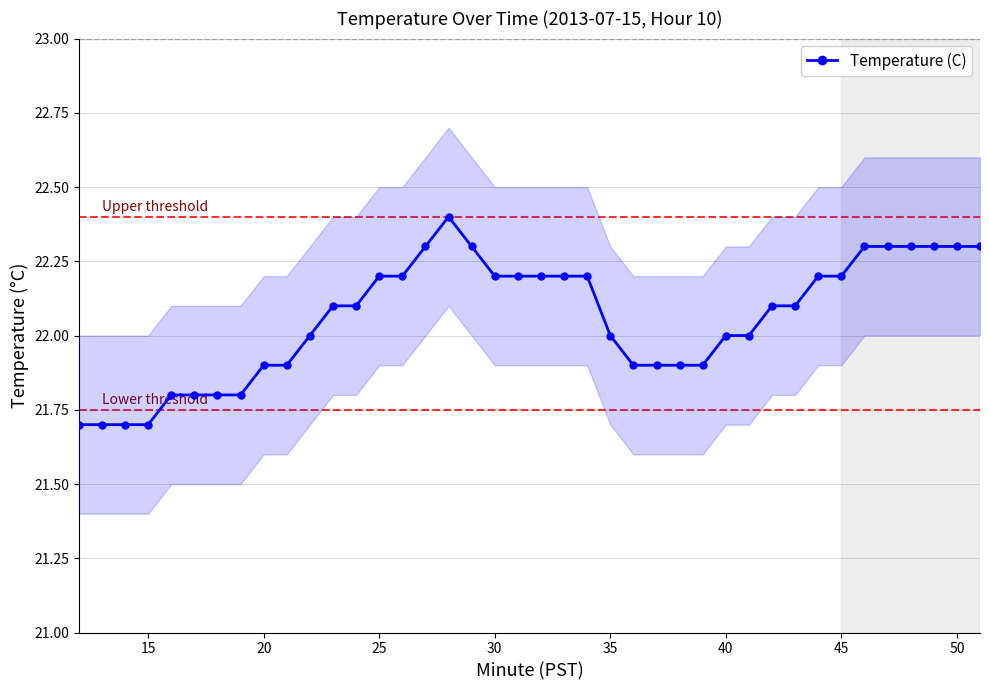

True or false: Temperature (C) has more than 0 interior local peaks.

True